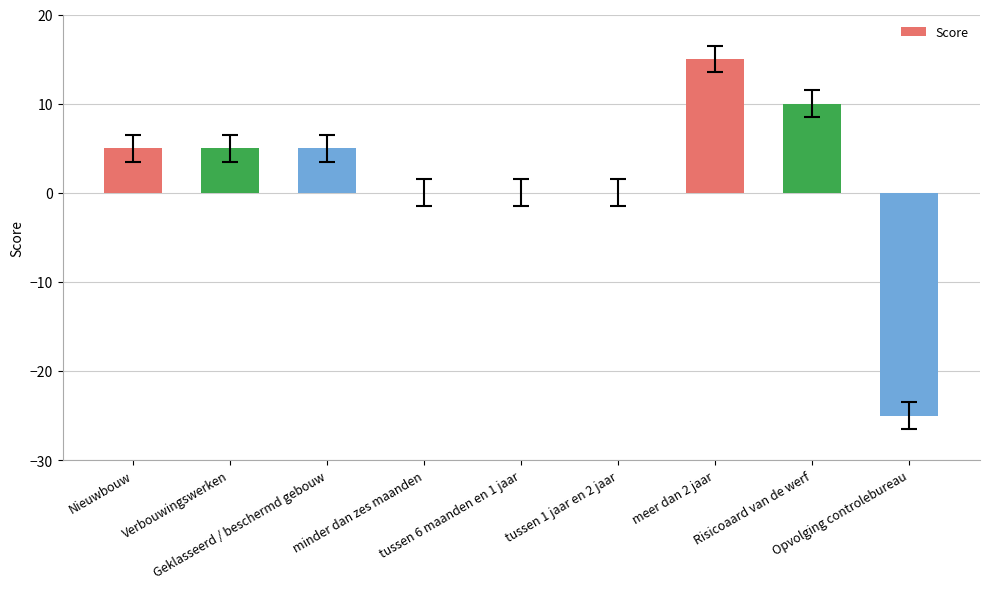

Are the bars horizontal?

No